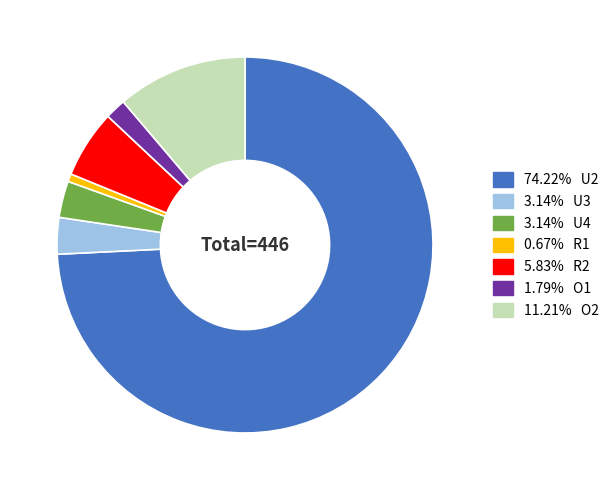

Does any single category account for the majority?

Yes